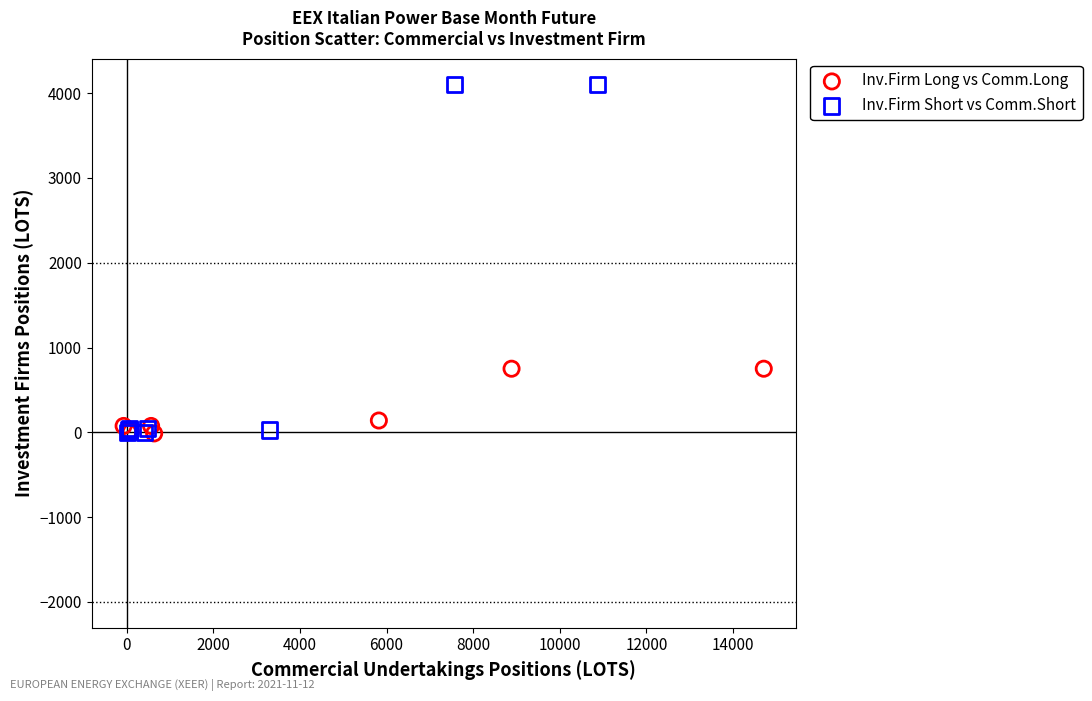

Which series has the largest Y range (max minus min)?

Inv.Firm Short vs Comm.Short